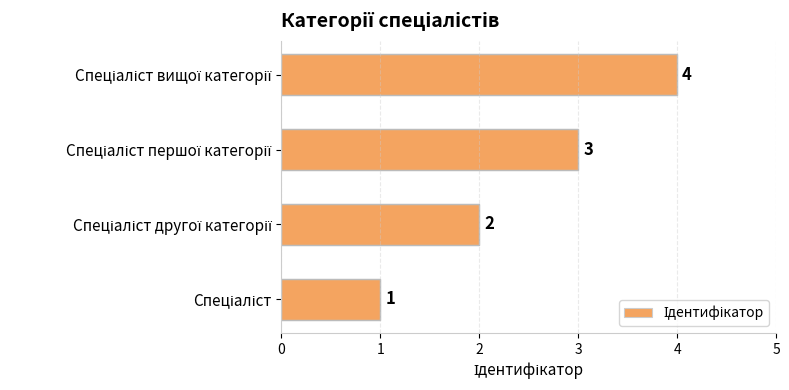

What is the sum of all values?

10